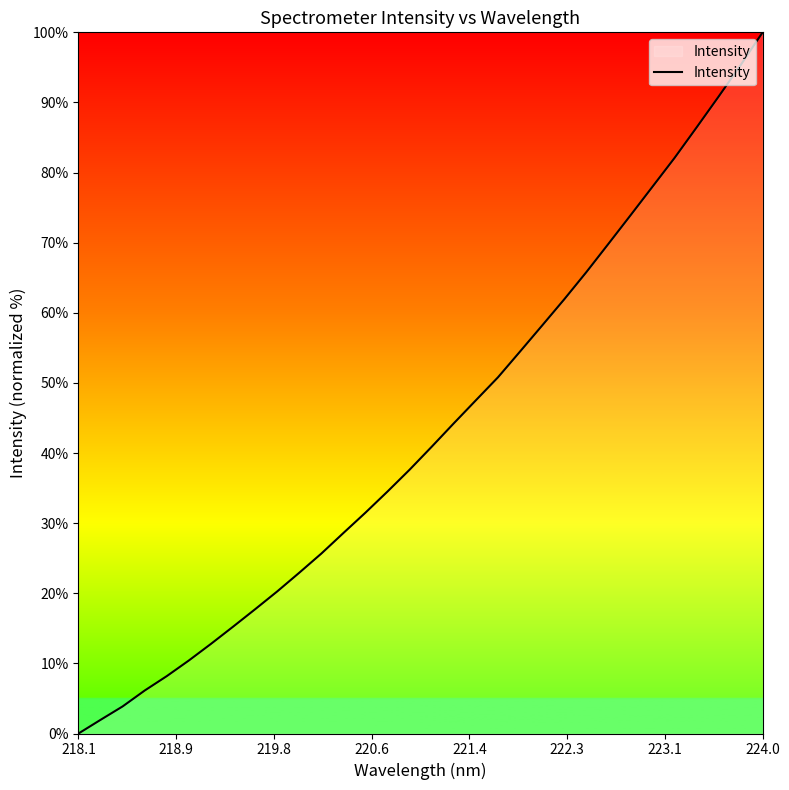

What is the maximum value shown in the chart?

100.0